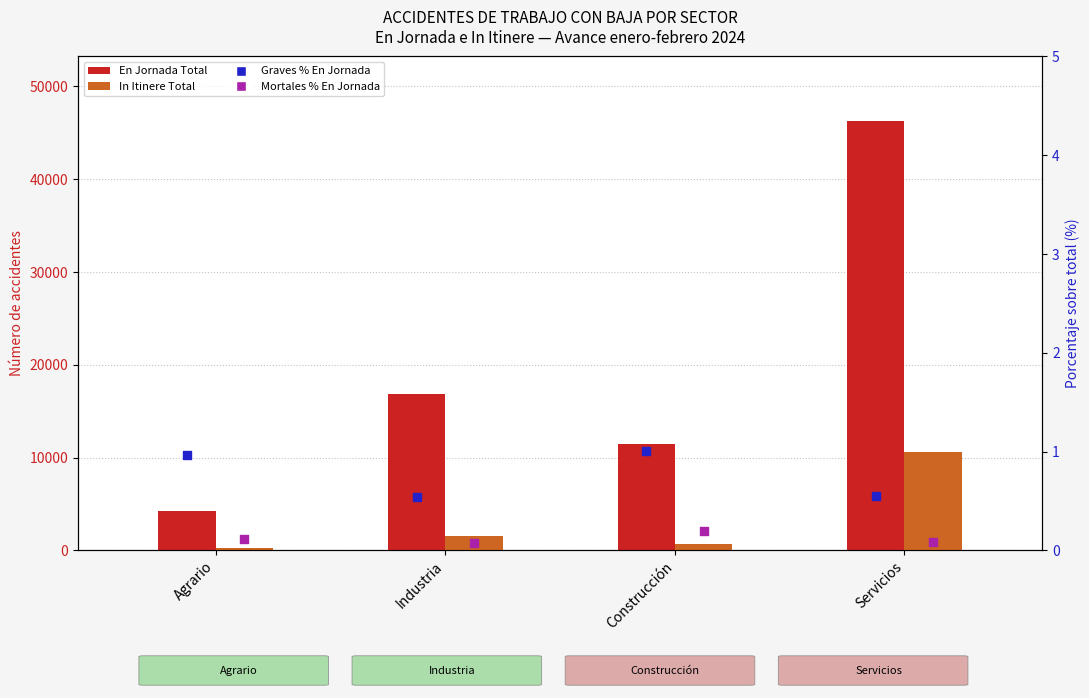

Which series has the largest Y range (max minus min)?

En Jornada Total